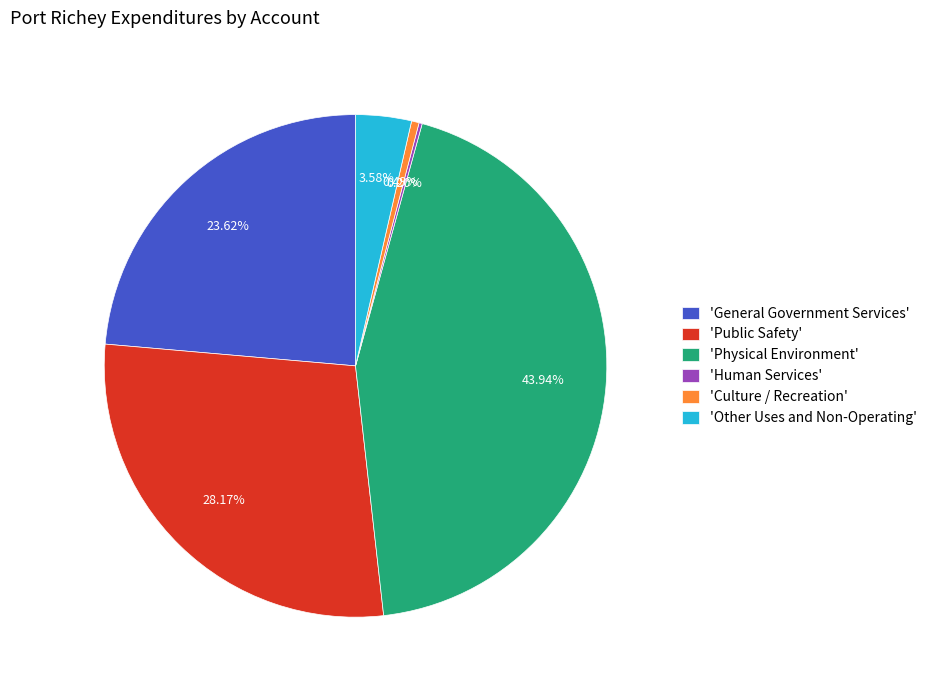

Do 'Public Safety' and 'Other Uses and Non-Operating' together represent more than half of the pie?

No